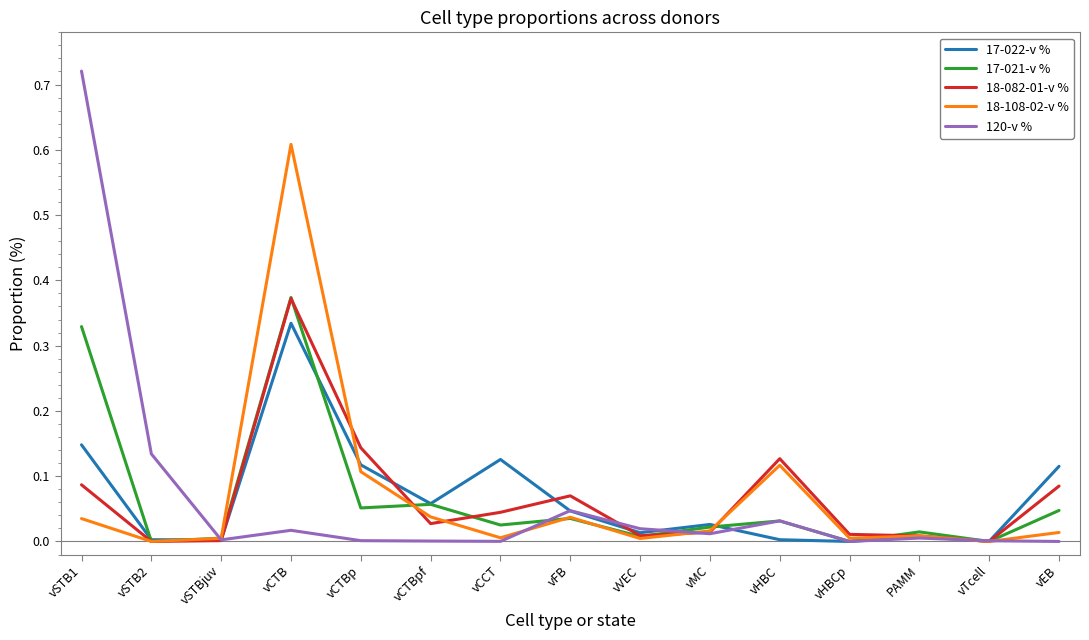

How many lines are shown in the chart?

5